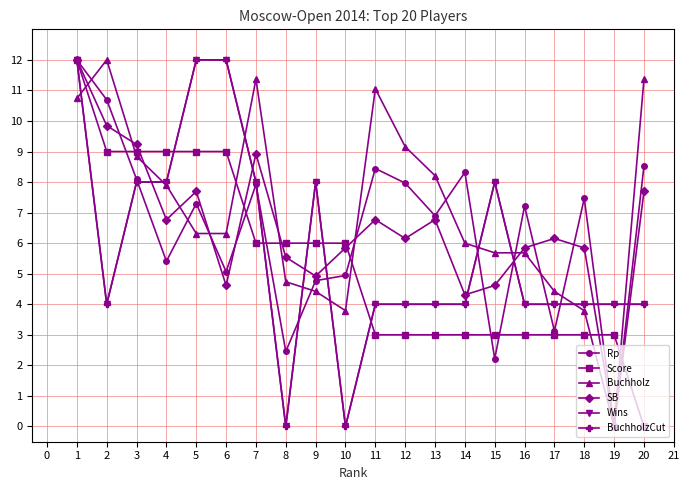

Reading left to right, what are all the values shown in this chart?

Rp: 12.0	10.7	8.1	5.4	7.3	5.1	7.9	2.5	4.8	4.9	8.4	8.0	6.9	8.3	2.2	7.2	3.1	7.5	0.0	8.5
Score: 12.0	9.0	9.0	9.0	9.0	9.0	6.0	6.0	6.0	6.0	3.0	3.0	3.0	3.0	3.0	3.0	3.0	3.0	3.0	0.0
Buchholz: 10.7	12.0	8.8	7.9	6.3	6.3	11.4	4.7	4.4	3.8	11.1	9.2	8.2	6.0	5.7	5.7	4.4	3.8	0.0	11.4
SB: 12.0	9.8	9.2	6.8	7.7	4.6	8.9	5.5	4.9	5.8	6.8	6.2	6.8	4.3	4.6	5.8	6.2	5.8	0.0	7.7
Wins: 12.0	4.0	8.0	8.0	12.0	12.0	8.0	0.0	8.0	0.0	4.0	4.0	4.0	4.0	8.0	4.0	4.0	4.0	4.0	4.0
BuchholzCut: 12.0	4.0	8.0	8.0	12.0	12.0	8.0	0.0	8.0	0.0	4.0	4.0	4.0	4.0	8.0	4.0	4.0	4.0	4.0	4.0